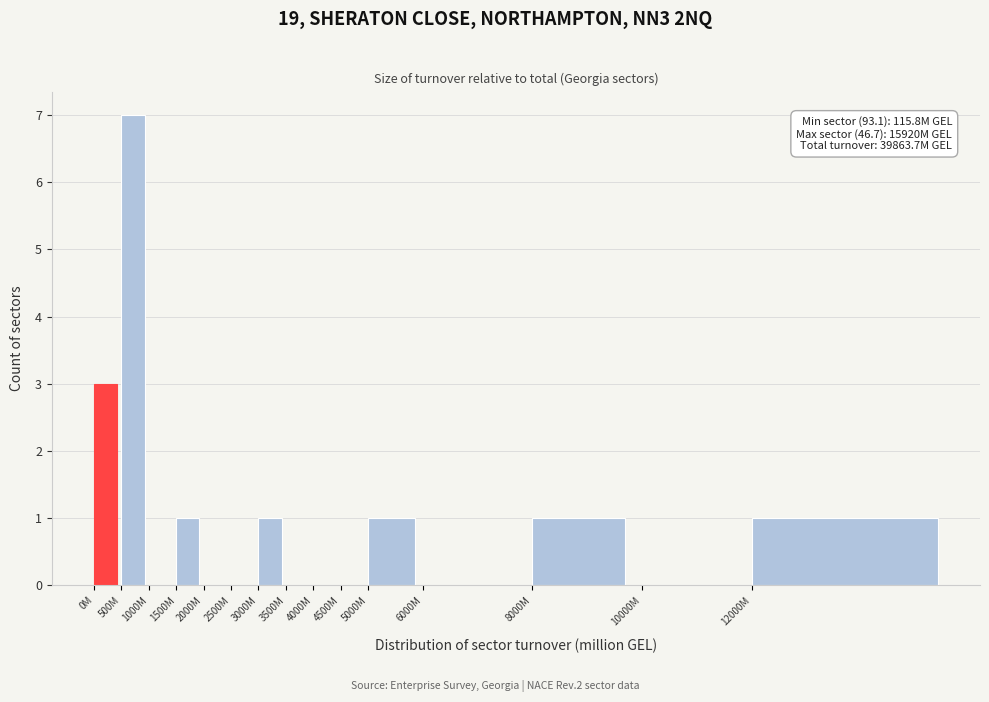

Reading left to right, transcribe all the data shown in this chart.

0M=3	500M=7	1000M=0	1500M=1	2000M=0	2500M=0	3000M=1	3500M=0	4000M=0	4500M=0	5000M=1	6000M=0	8000M=1	10000M=0	12000M=1